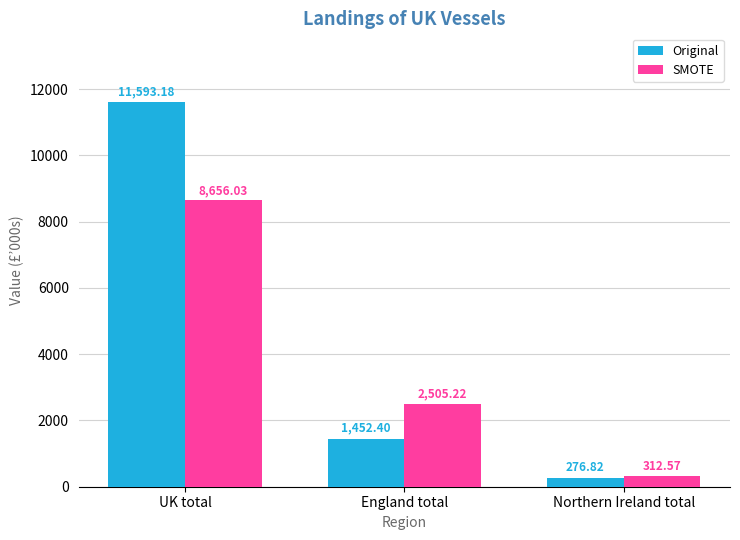

What are all the series names shown in the legend?

Original, SMOTE